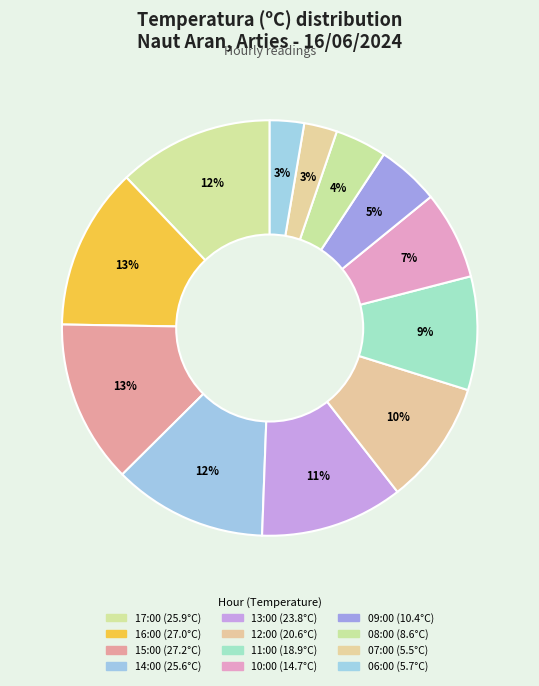

Is 10:00 the majority of the pie?

No